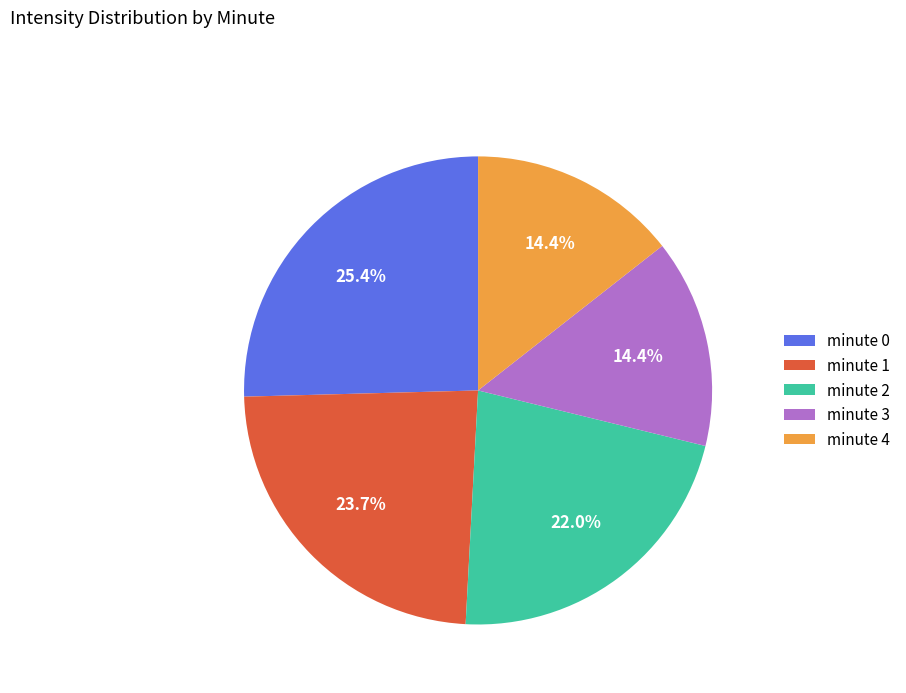

True or false: minute 1 accounts for 29% of the total.

False